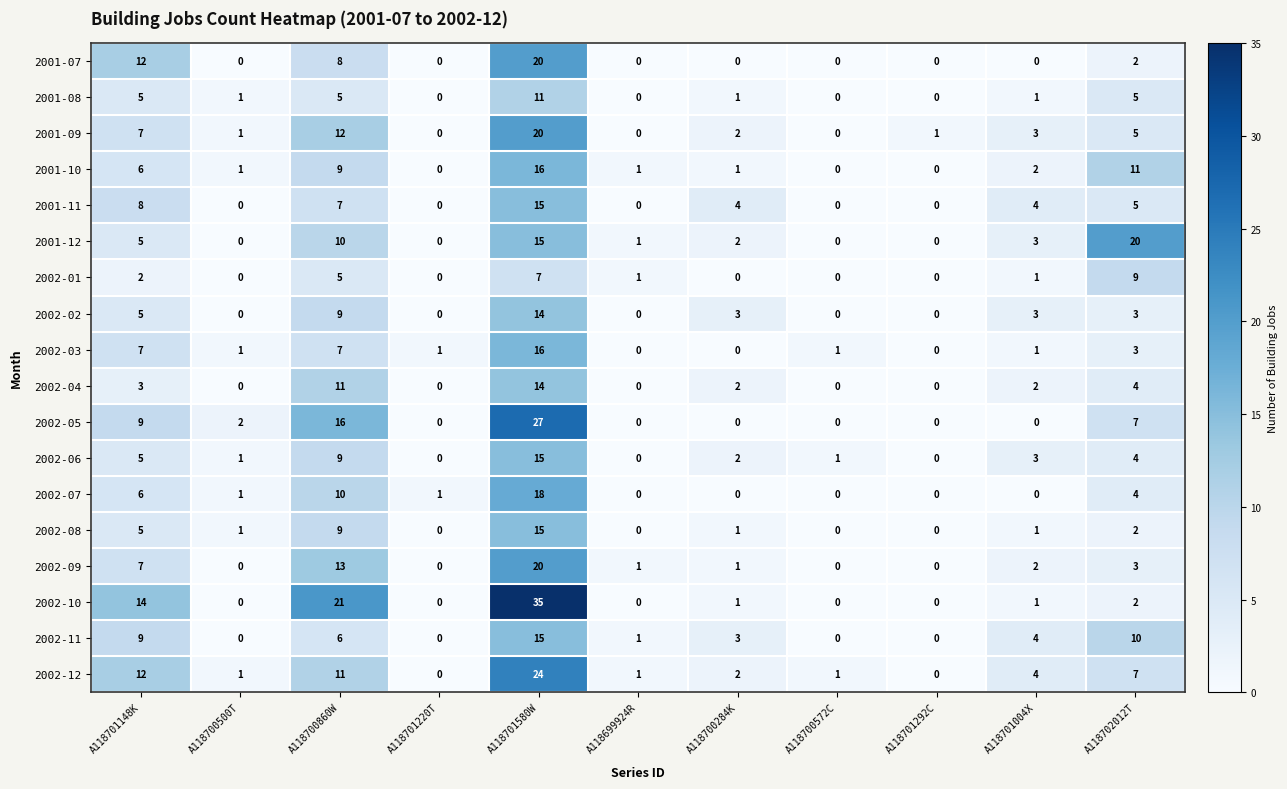

Where does the 2002-10 series first go above 1?

A118701148K